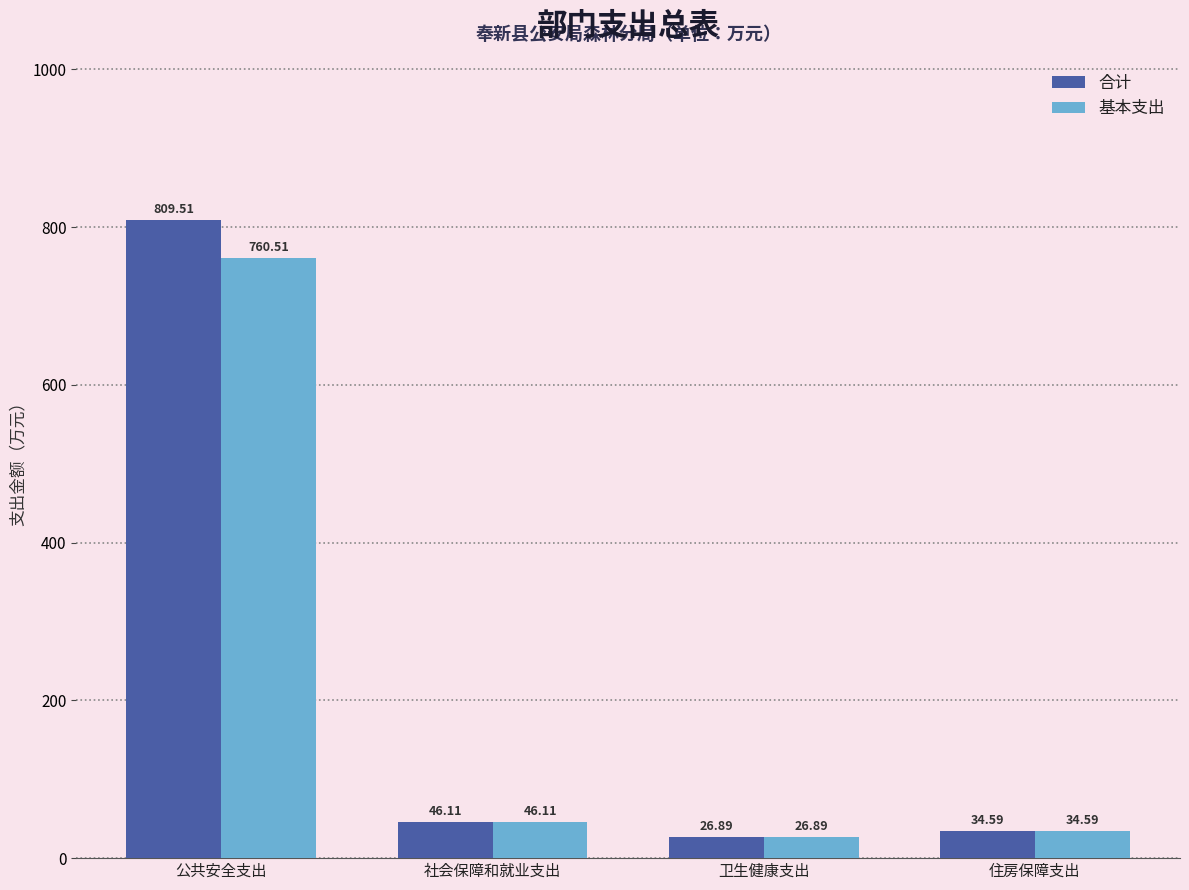

Which series has the widest spread of values?

合计